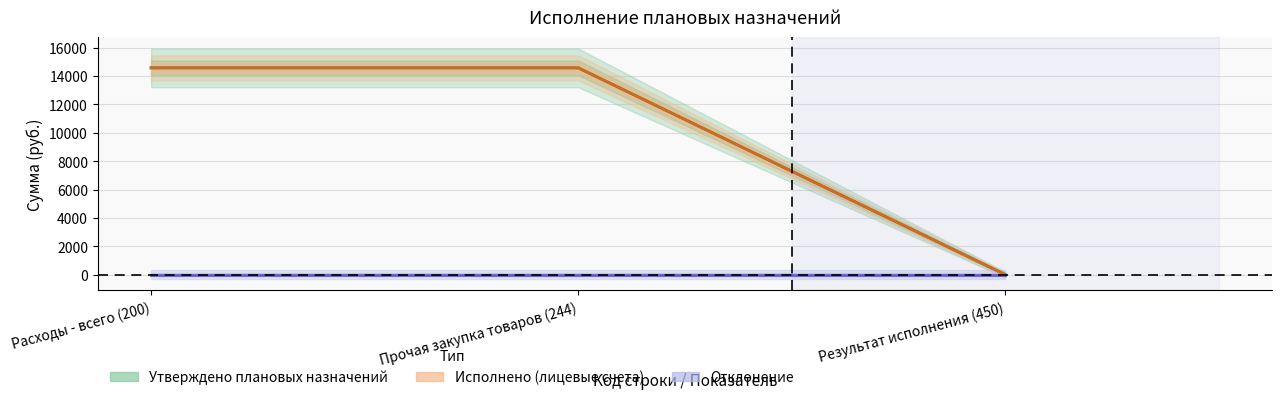

What is the maximum value for Утверждено плановых назначений?

14570